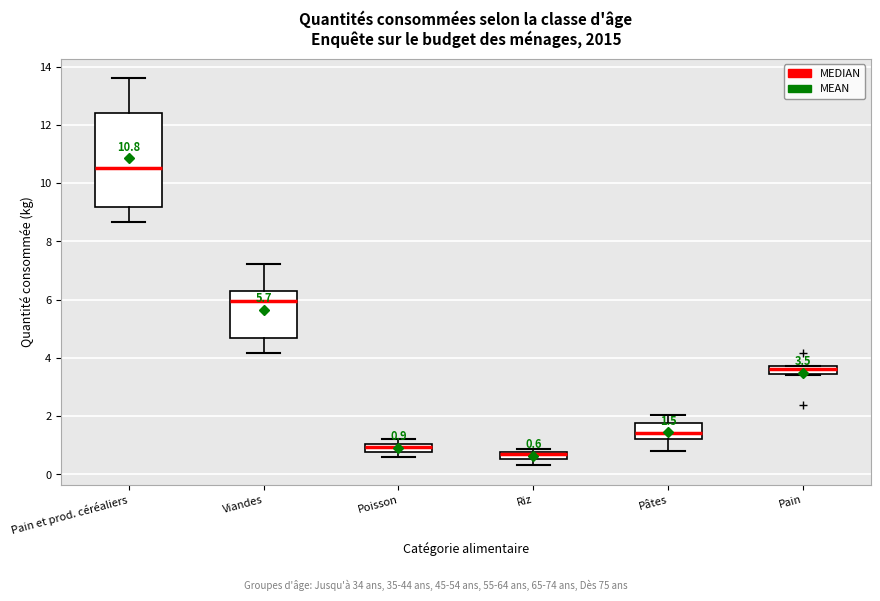

Comparing the boxes themselves (not the whiskers), which one is the tallest?

Pain et prod. céréaliers